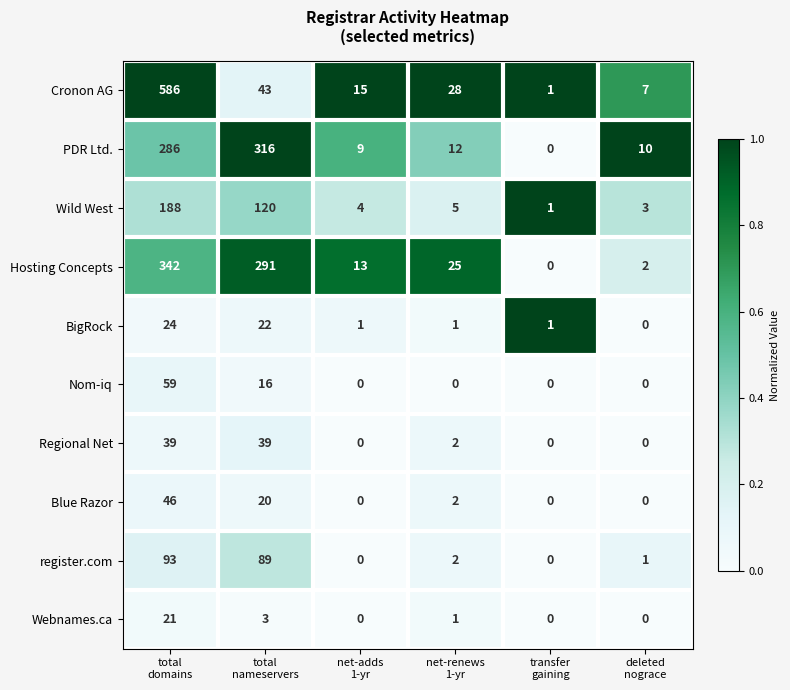

What is the difference between the maximum and minimum values in the Cronon AG series?

585